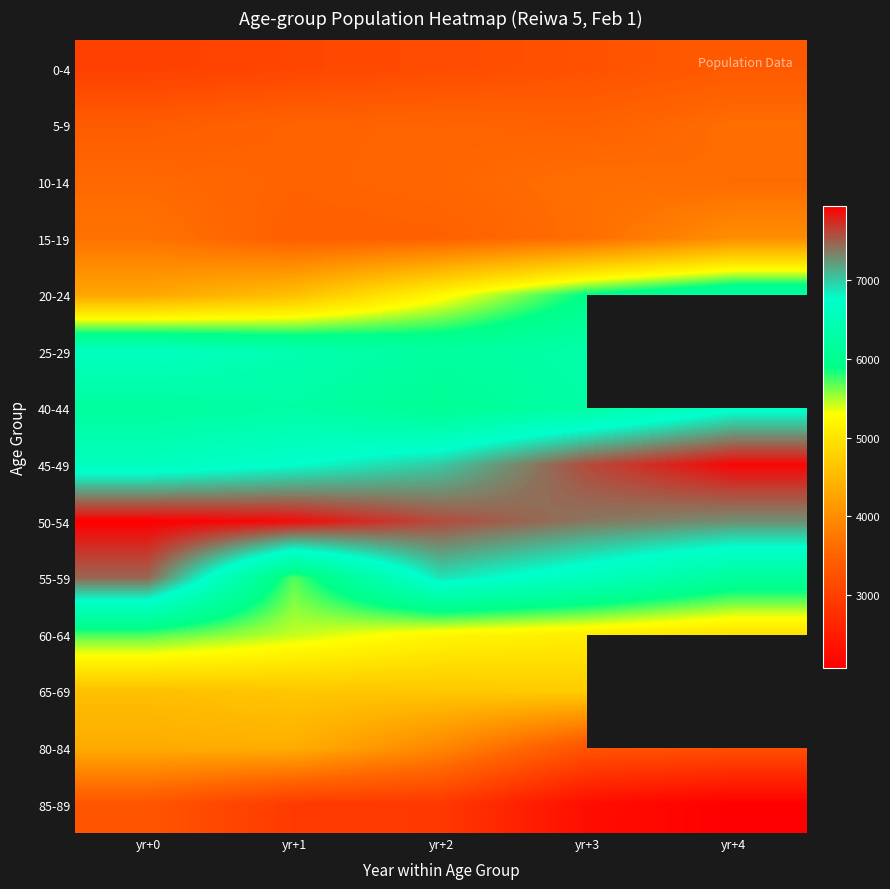

At how many categories does at least one series exceed 6875?

5